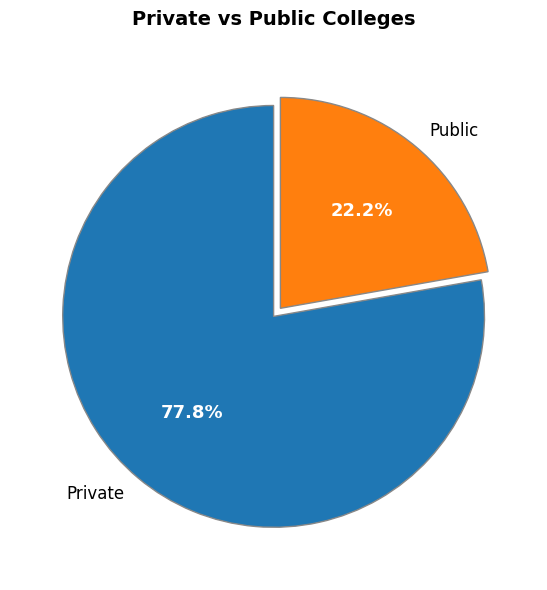

Between Public and Private, which is larger?

Private